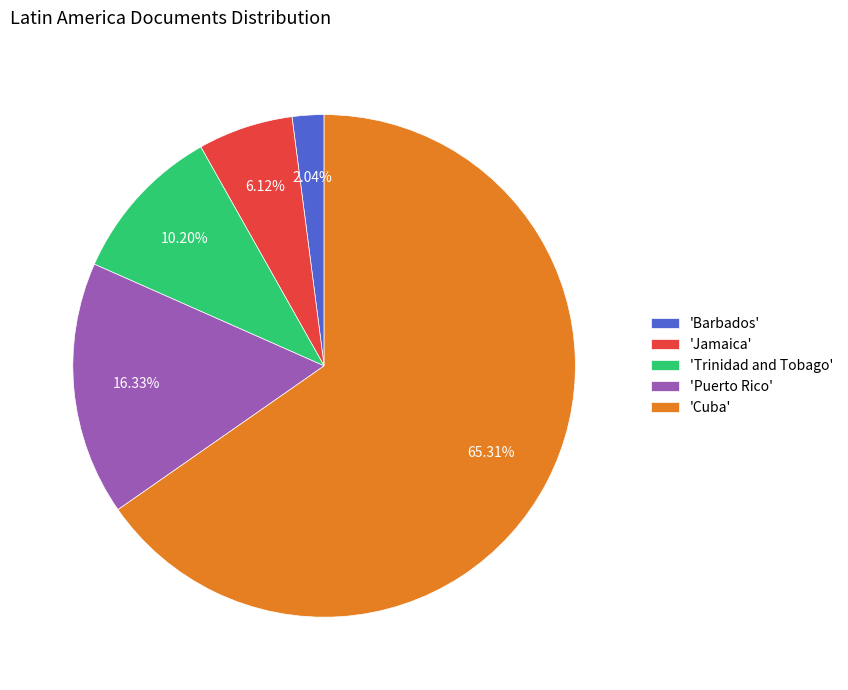

Between 'Barbados' and 'Cuba', which is larger?

'Cuba'